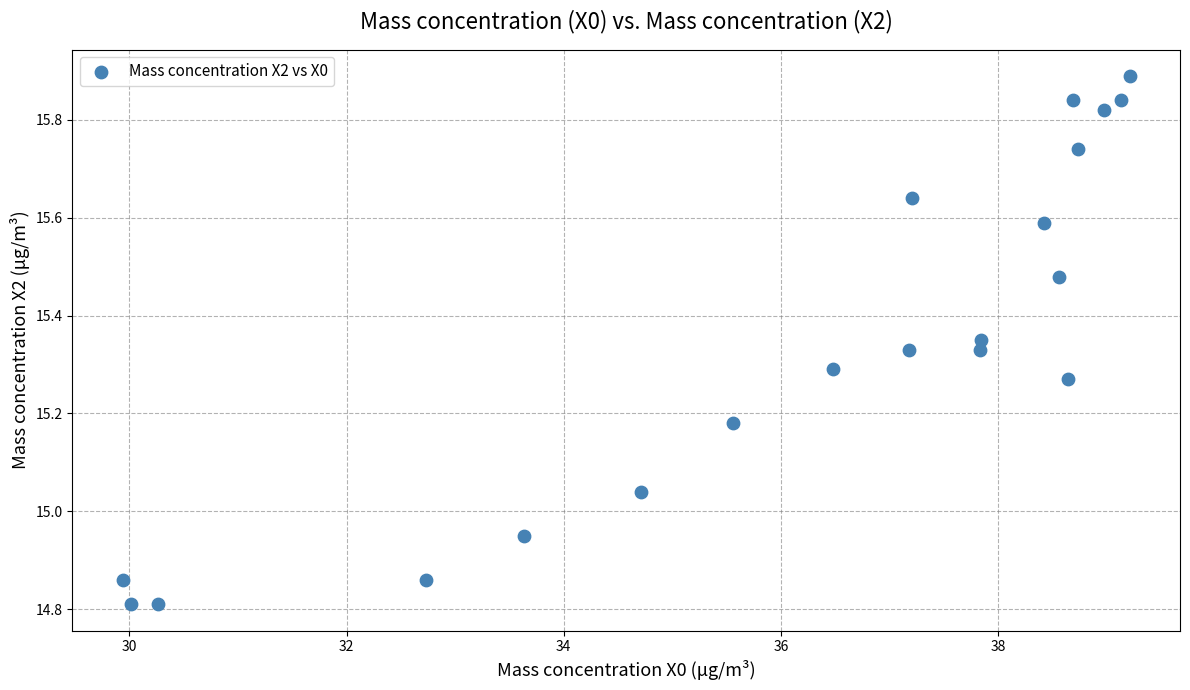

What is the range of Y values (max minus min)?

1.1